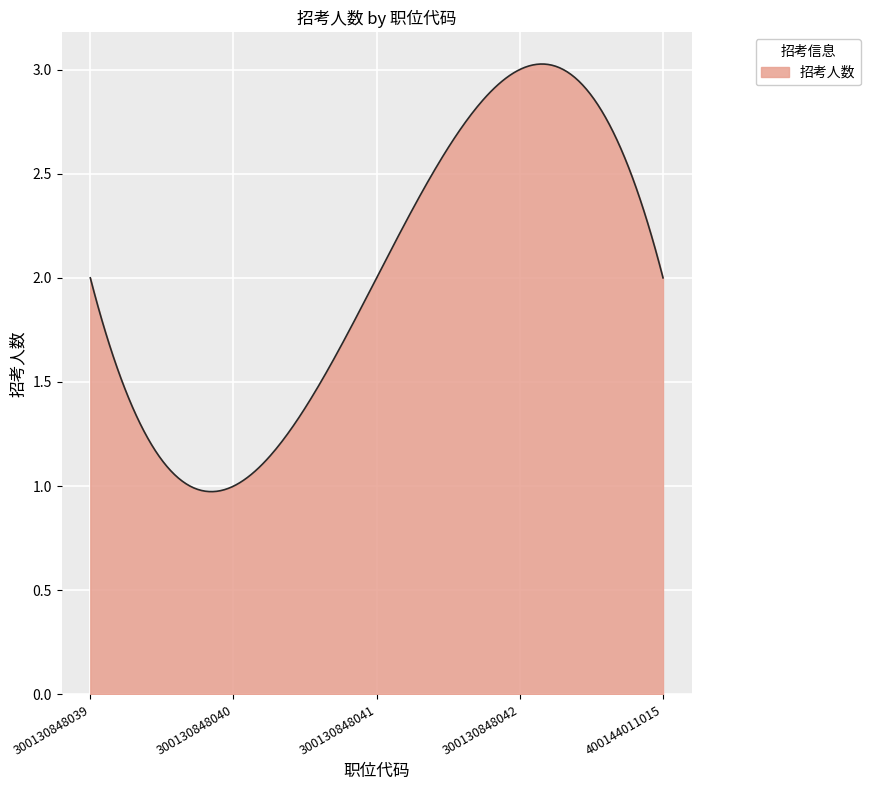

Does the chart display data point markers on the line(s)?

No